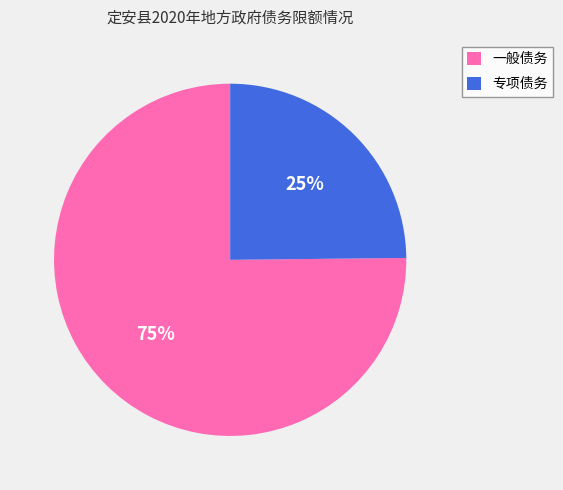

Approximately how many times larger is the value at 一般债务 compared to 专项债务?

3.0